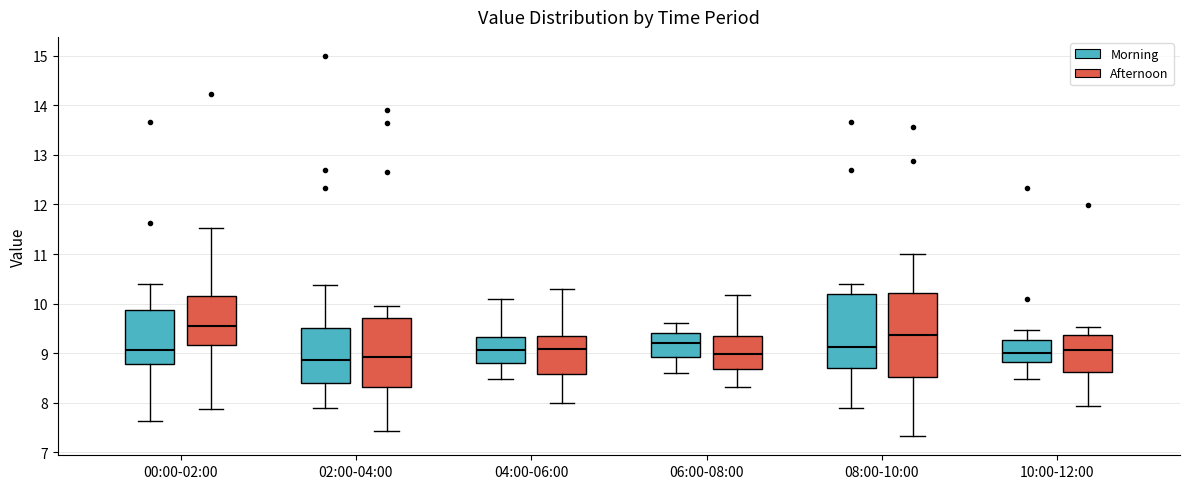

Comparing the boxes themselves (not the whiskers), which one is the tallest?

08:00-10:00 (Afternoon)